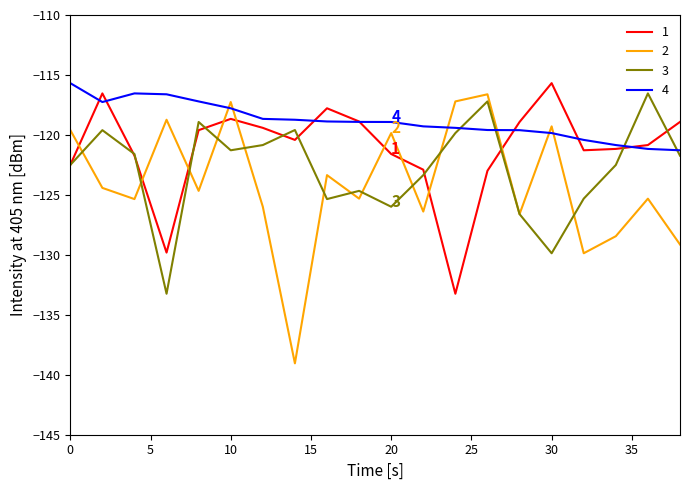

What is the difference between the second highest and minimum values in the 4 series?

4.7